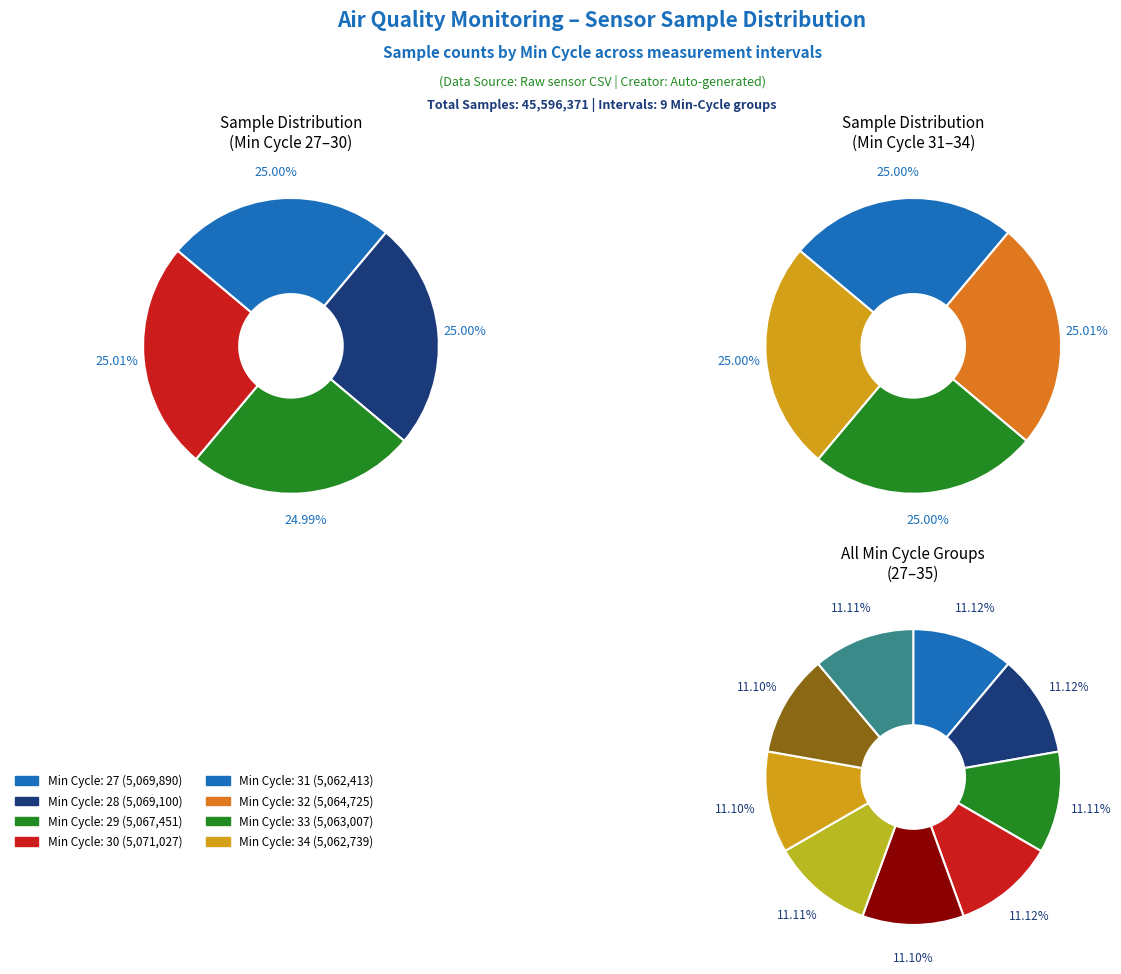

To the nearest percent, what portion does 34 represent?

11%